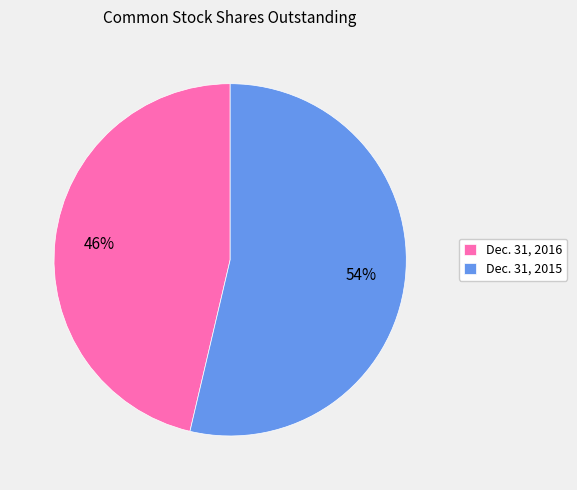

Which slice is the smallest?

Dec. 31, 2016